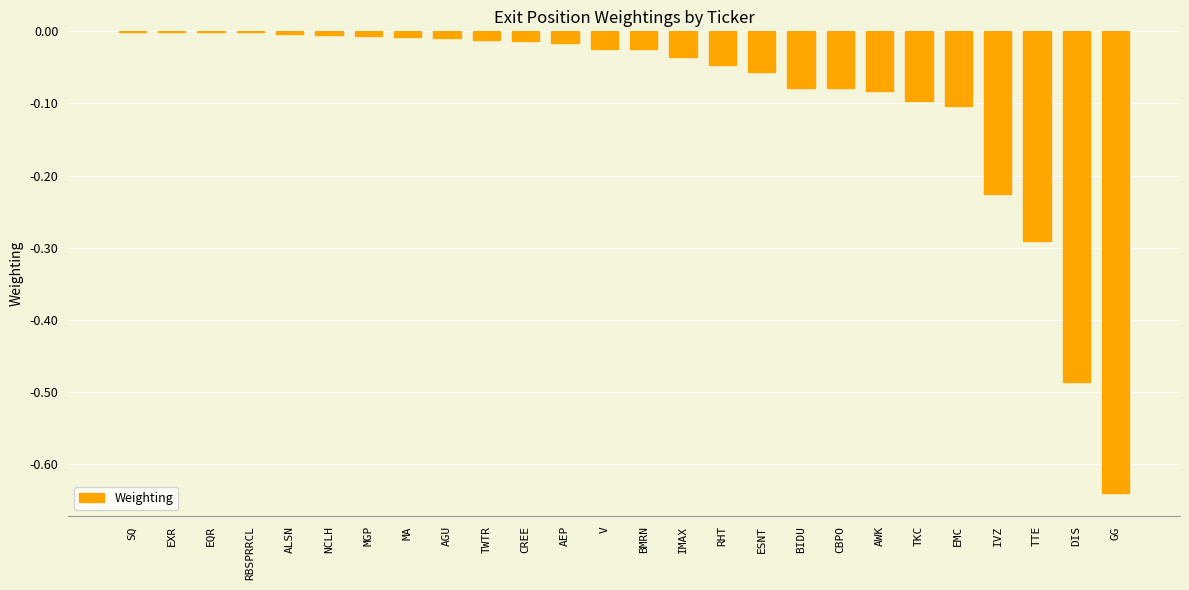

What is the change in value from EMC to DIS?

-0.4